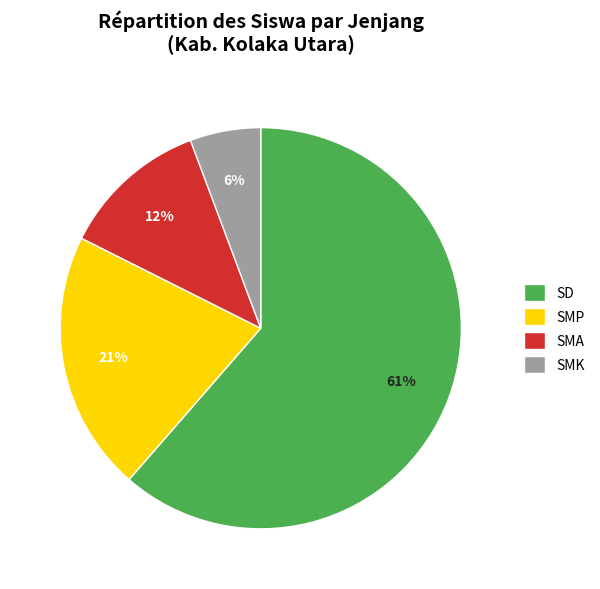

True or false: SMA accounts for 1% of the total.

False